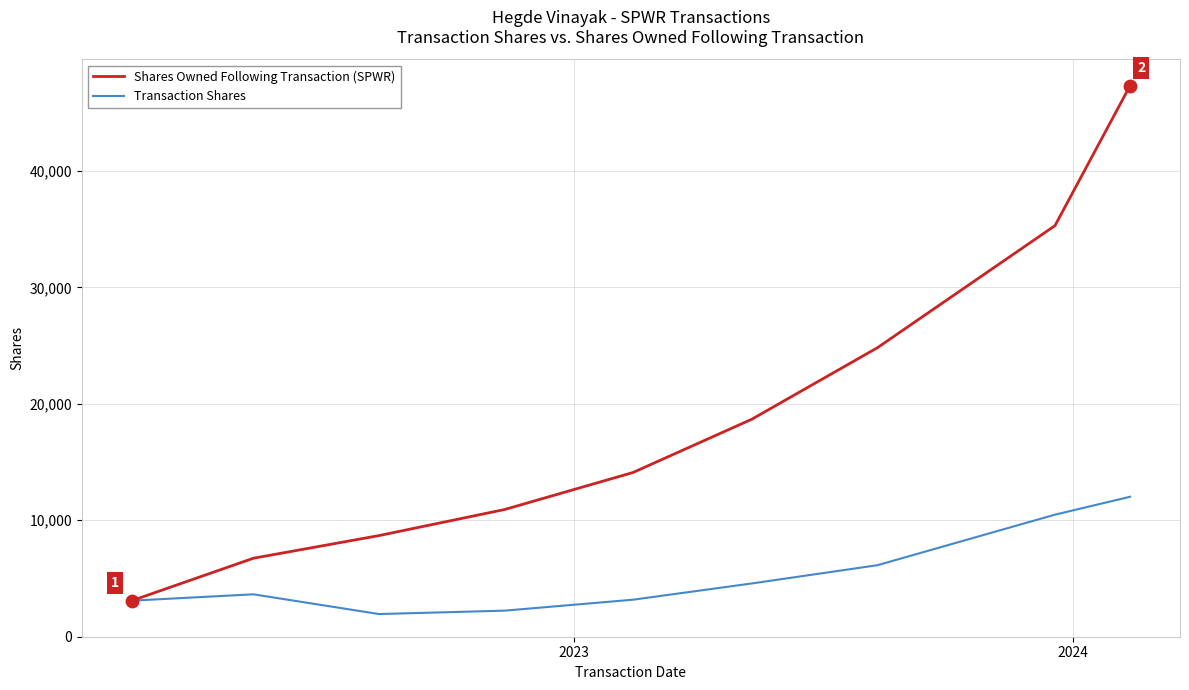

Which series has the widest spread of values?

Shares Owned Following Transaction (SPWR)